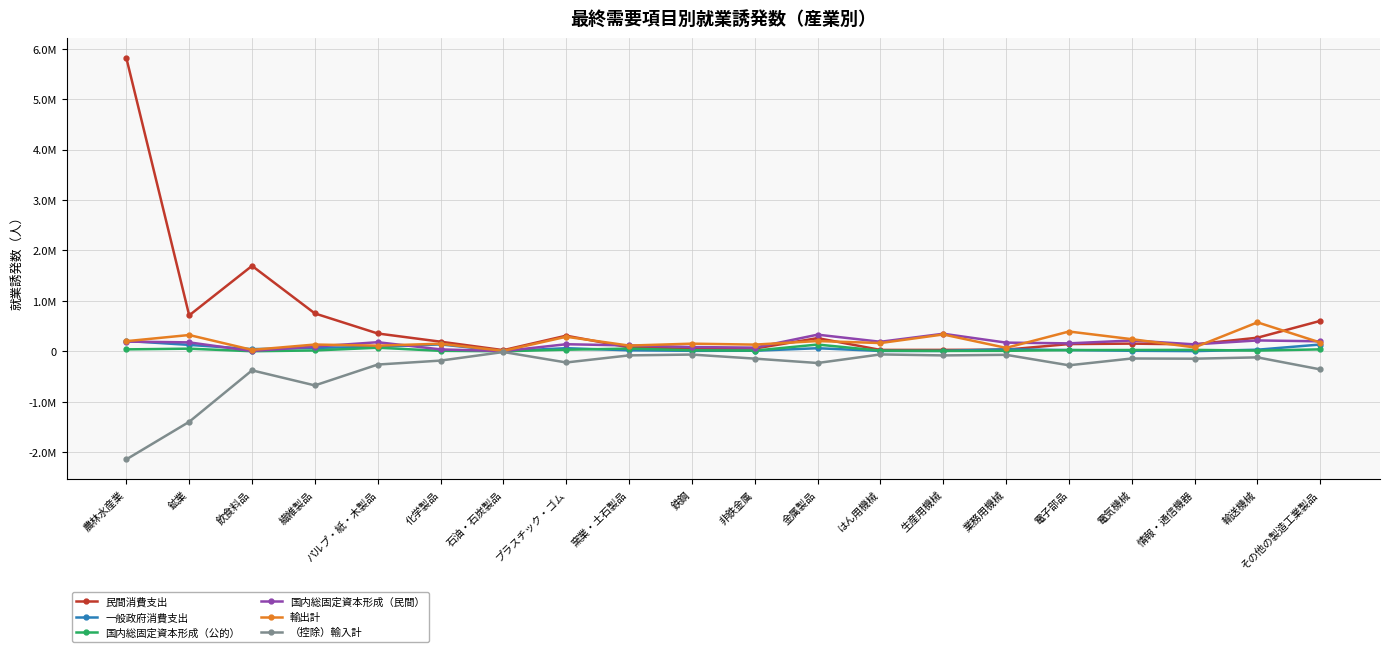

Where does the 国内総固定資本形成（公的） series first go above 24559?

農林水産業